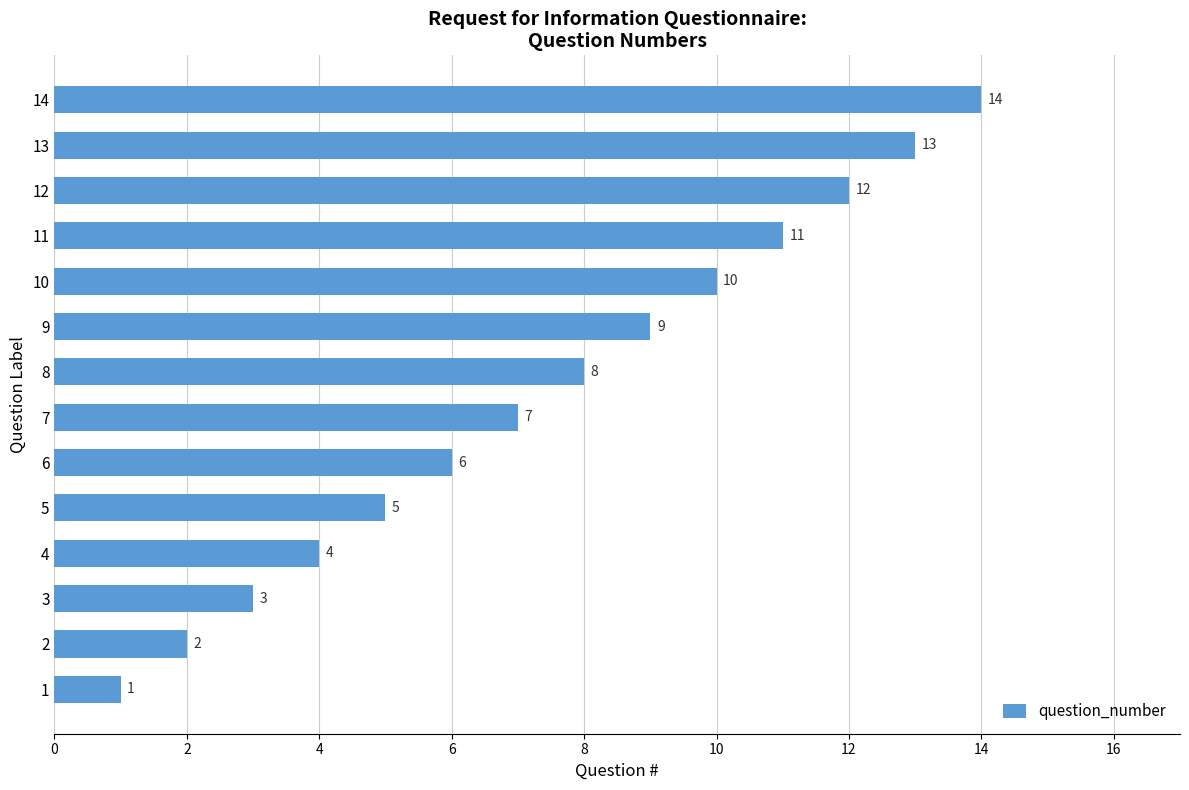

List the labels in order of value, smallest first.

1, 2, 3, 4, 5, 6, 7, 8, 9, 10, 11, 12, 13, 14